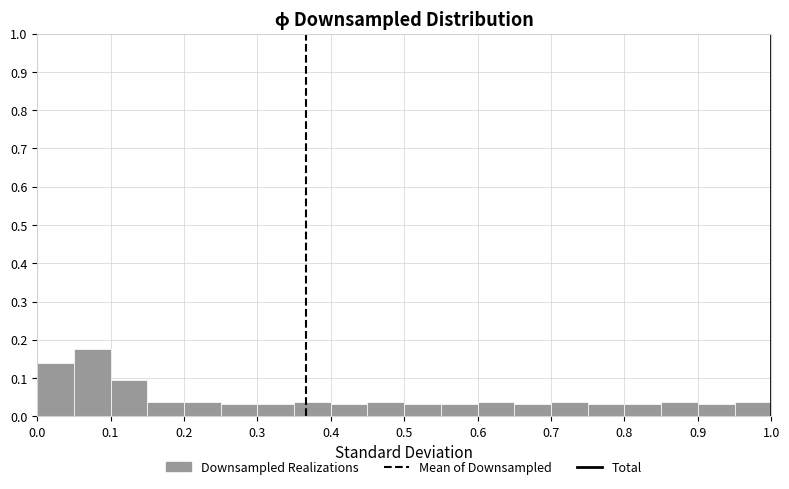

Reading left to right, list every bar in this chart as the range it spans on the x-axis followed by its height. The values are not printed on the chart, so give them approximately, as read against the axis.

0.00 to 0.05: 0.14
0.05 to 0.10: 0.18
0.10 to 0.15: 0.09
0.15 to 0.20: 0.04
0.20 to 0.25: 0.04
0.25 to 0.30: 0.03
0.30 to 0.35: 0.03
0.35 to 0.40: 0.04
0.40 to 0.45: 0.03
0.45 to 0.50: 0.04
0.50 to 0.55: 0.03
0.55 to 0.60: 0.03
0.60 to 0.65: 0.04
0.65 to 0.70: 0.03
0.70 to 0.75: 0.04
0.75 to 0.80: 0.03
0.80 to 0.85: 0.03
0.85 to 0.90: 0.04
0.90 to 0.95: 0.03
0.95 to 1.00: 0.04